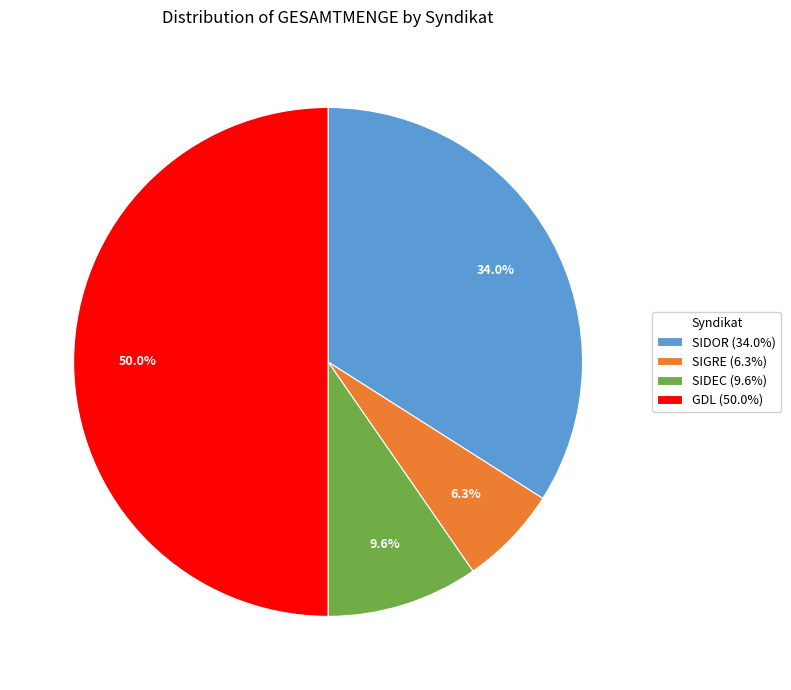

The SIDEC slice represents 21% of the pie. True or false?

False